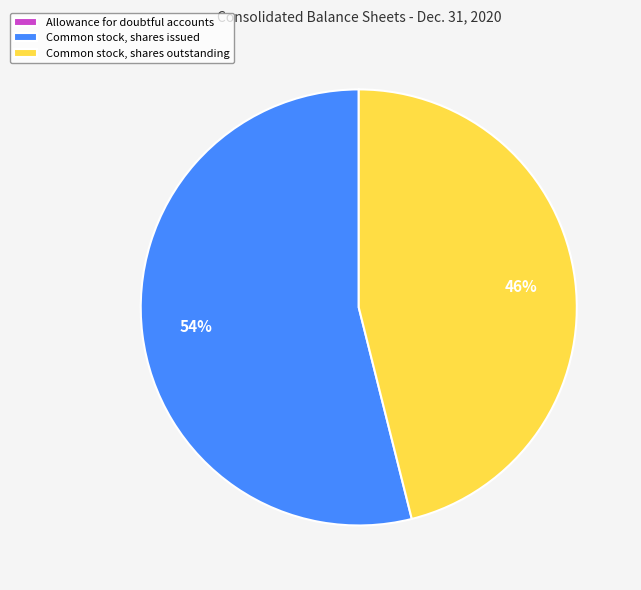

Combined, do Common stock, shares issued and Common stock, shares outstanding account for over 50%?

Yes